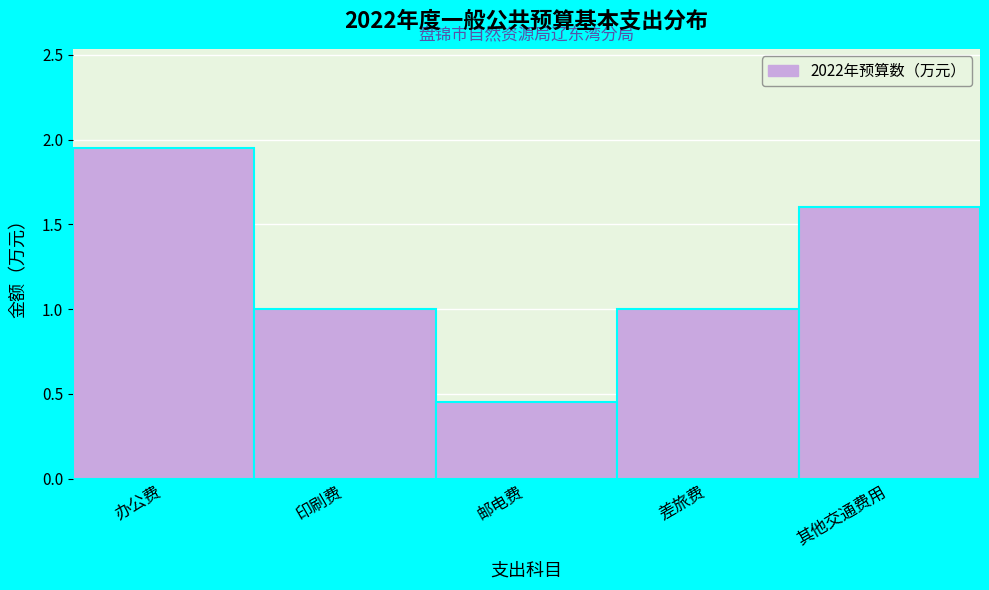

The value at 其他交通费用 is 0.3. True or false?

False